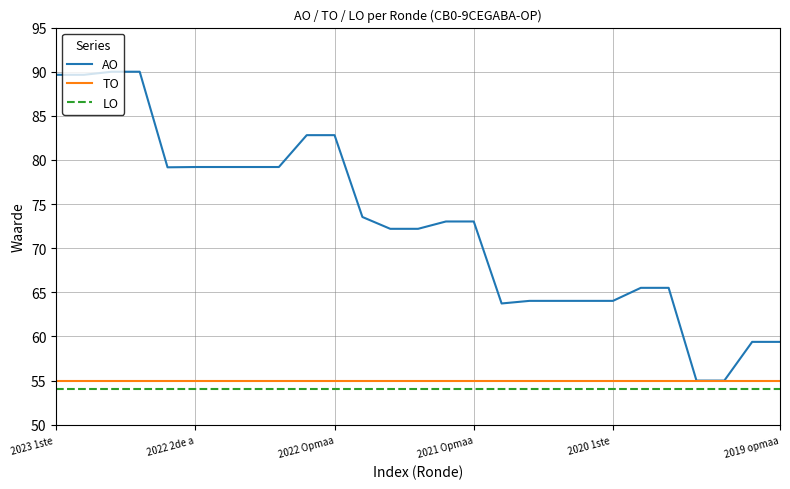

What is the greatest value displayed?

90.0